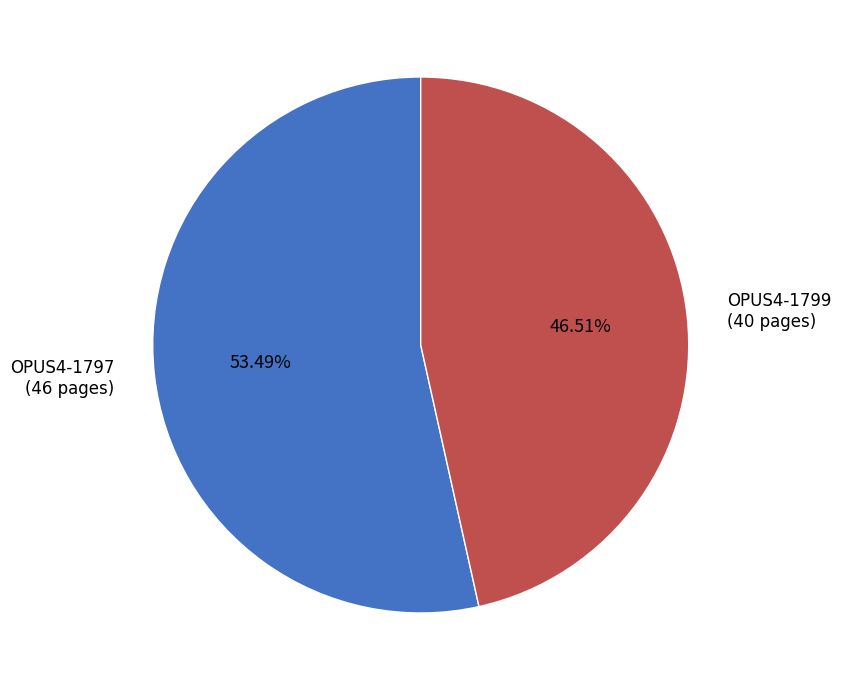

What percentage is NOT represented by OPUS4-1799?

53.5%